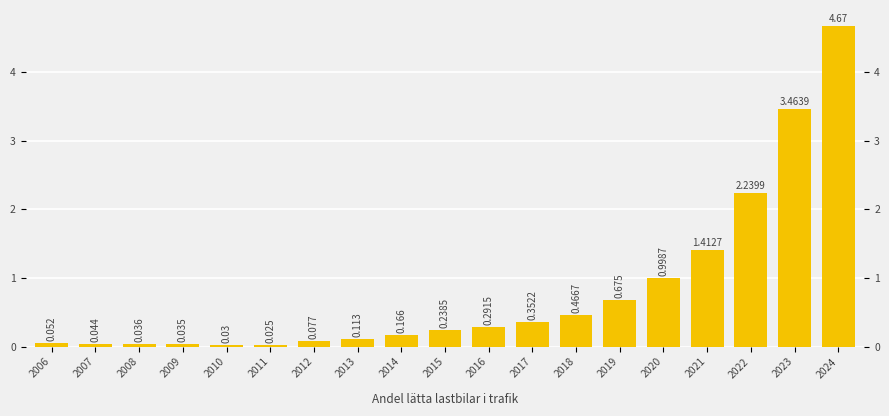

What is the value of the 8th bar from the left?

0.1